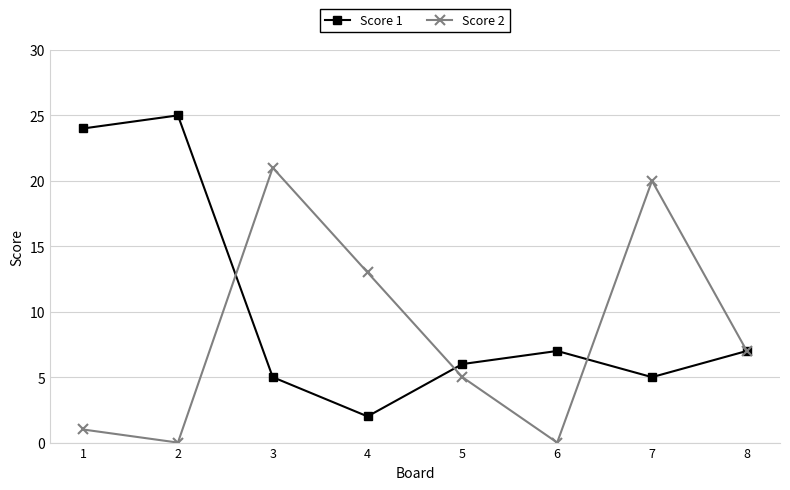

Reading left to right, what are all the values shown in this chart?

Score 1: 24	25	5	2	6	7	5	7
Score 2: 1	0	21	13	5	0	20	7